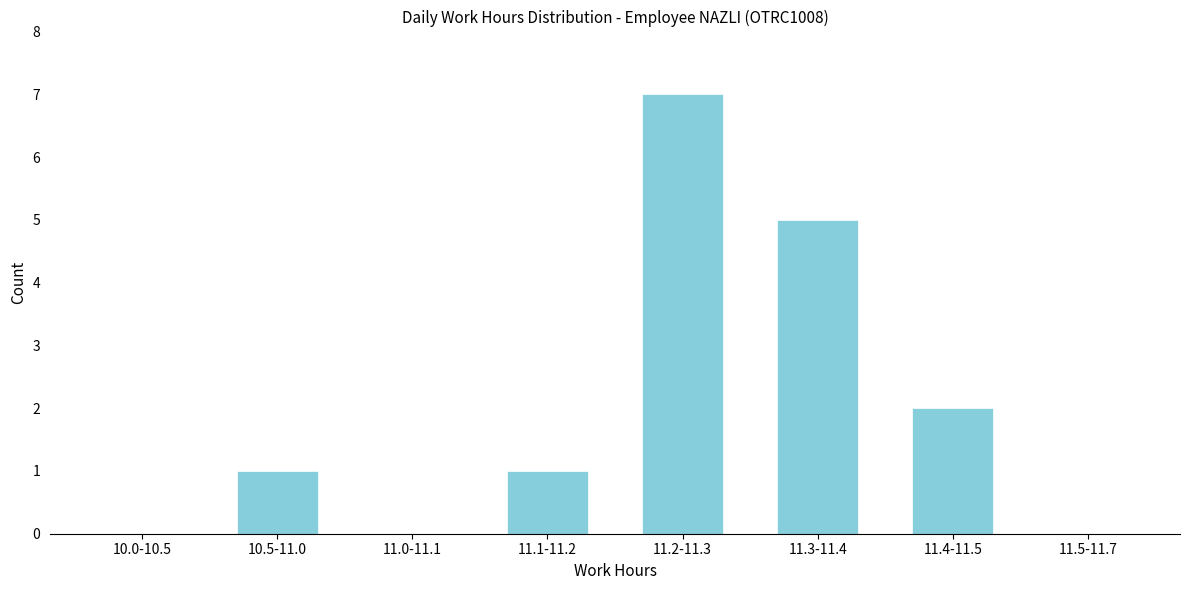

Reading left to right, extract all data points from this chart.

10.0-10.5=0	10.5-11.0=1	11.0-11.1=0	11.1-11.2=1	11.2-11.3=7	11.3-11.4=5	11.4-11.5=2	11.5-11.7=0